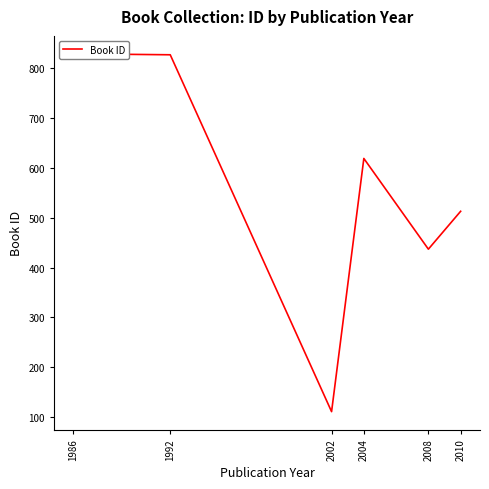

Reading left to right, extract all data points from this chart.

1986=829	1992=827	2002=111	2004=619	2008=437	2010=513